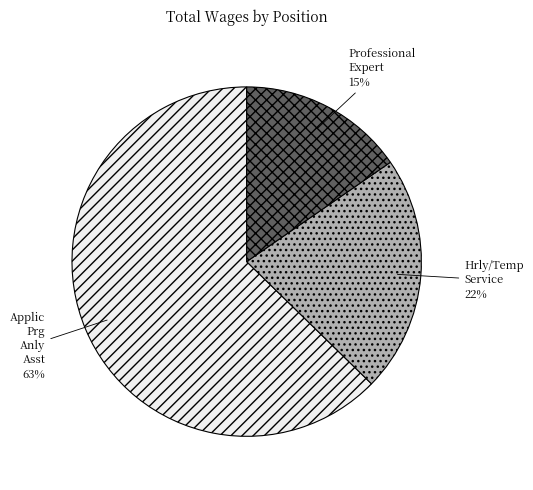

True or false: Hrly/Temp Service accounts for 9% of the total.

False